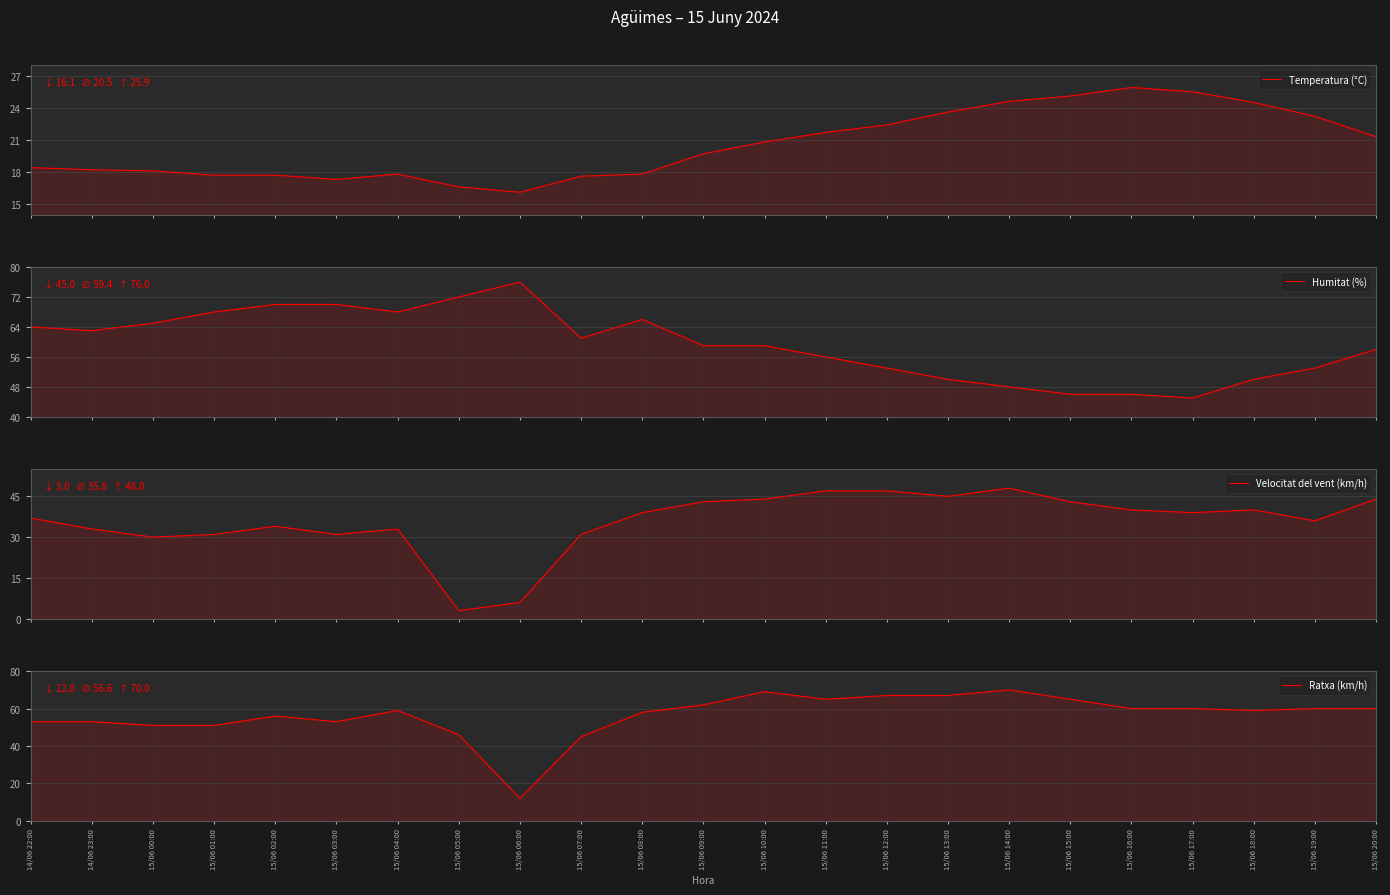

True or false: Temperatura (°C) has more than 2 interior local peaks.

False